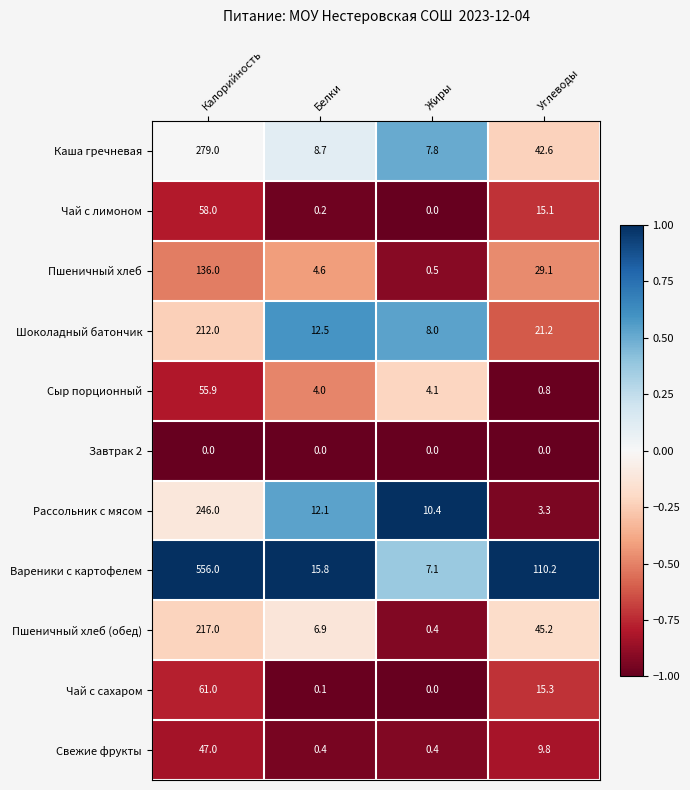

Which series has the largest total across all categories?

Вареники с картофелем